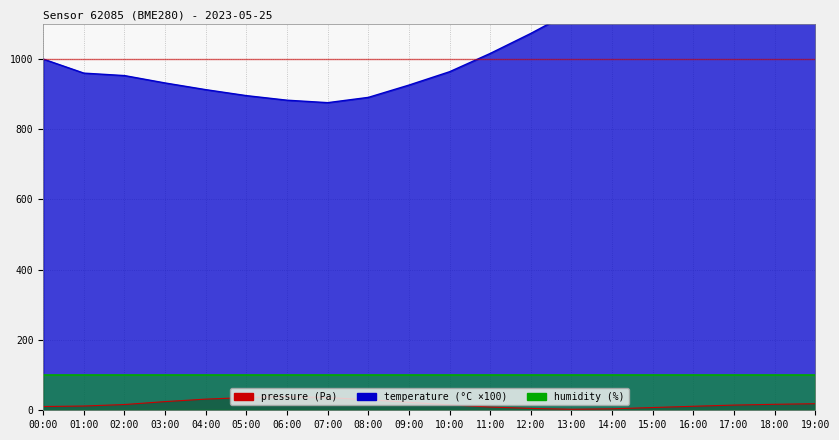

What is the label of the 16th point from the left?

15:00